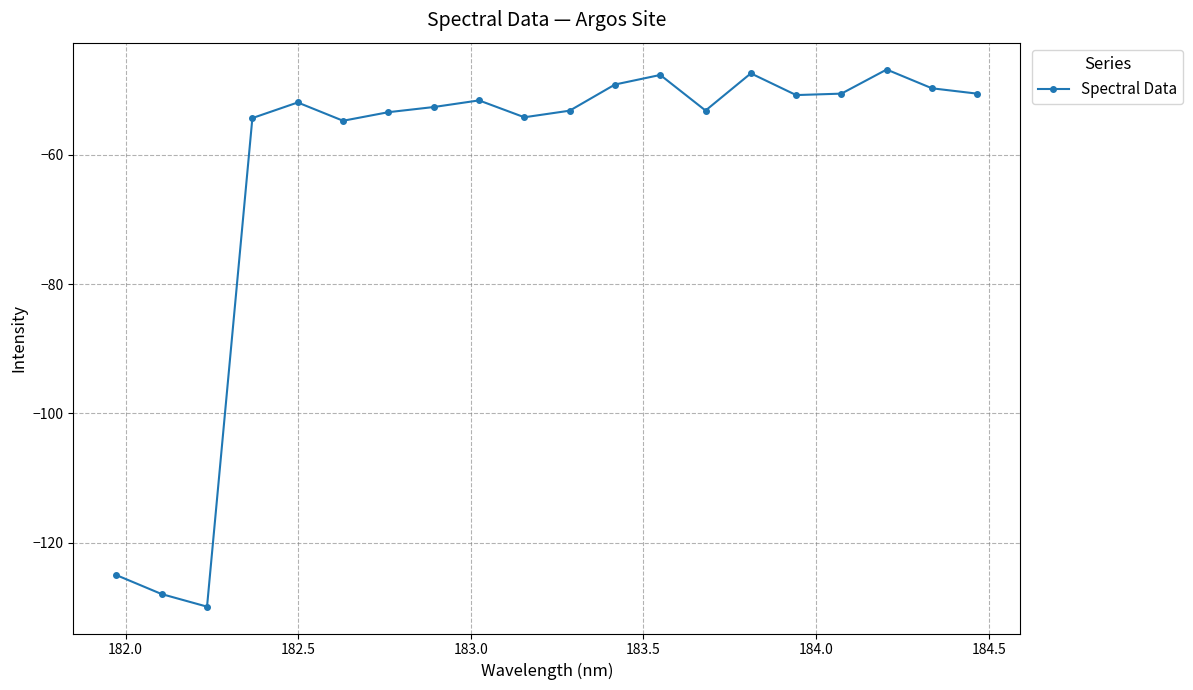

What is the greatest value displayed?

-46.8